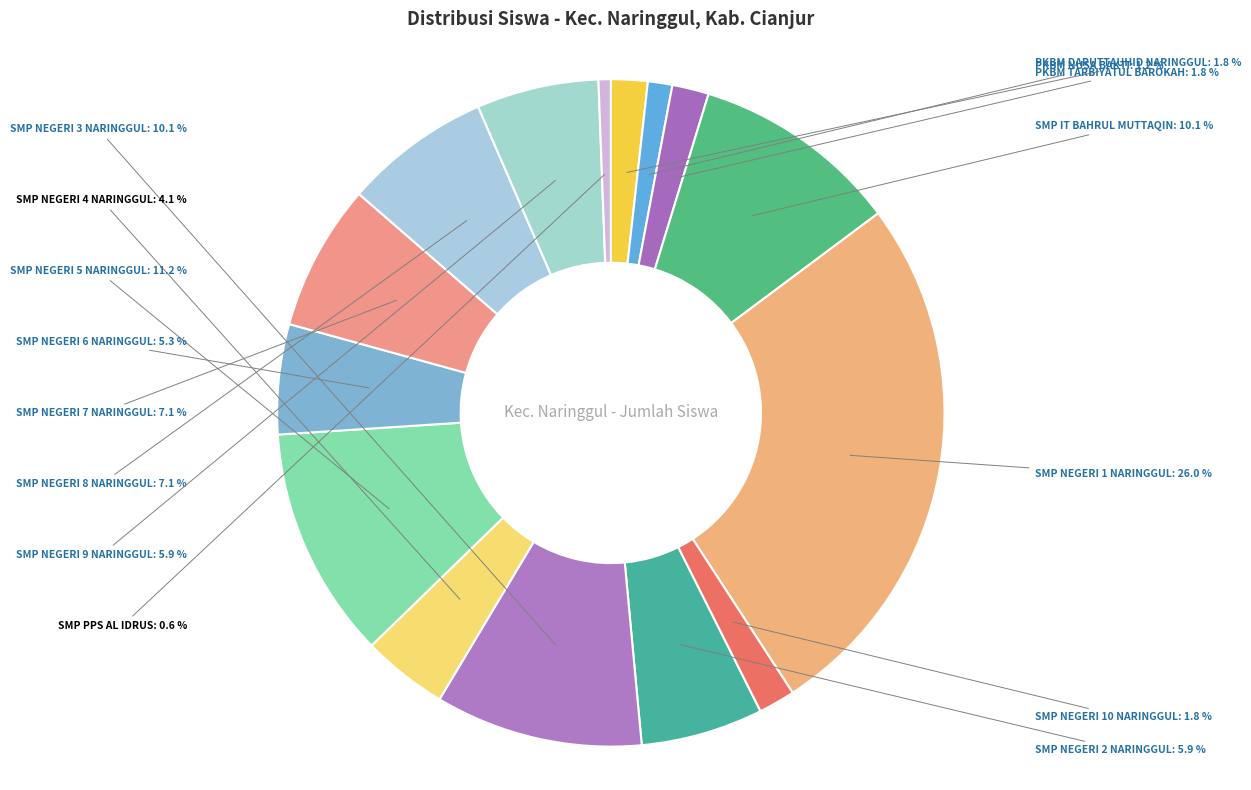

To the nearest percent, what is the average slice percentage?

7%